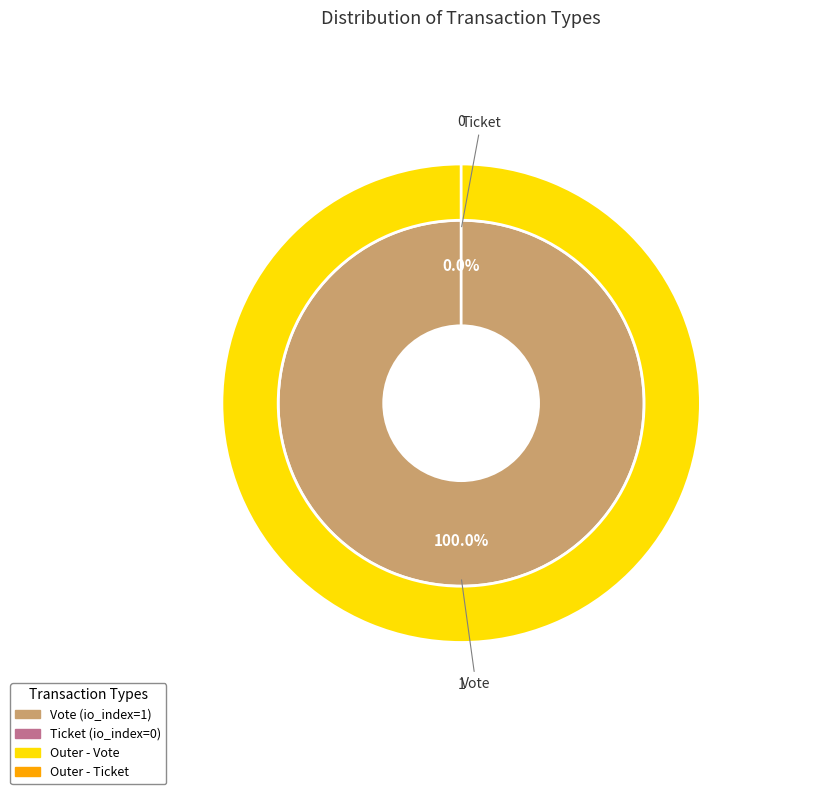

How many slices are in this pie chart?

2